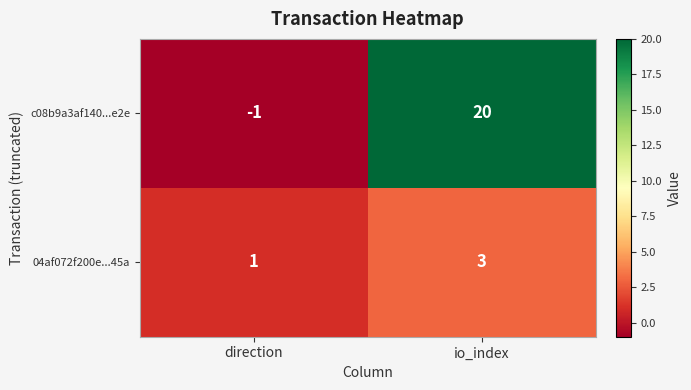

Where is c08b9a3af140...e2e nearest to the value 9?

direction